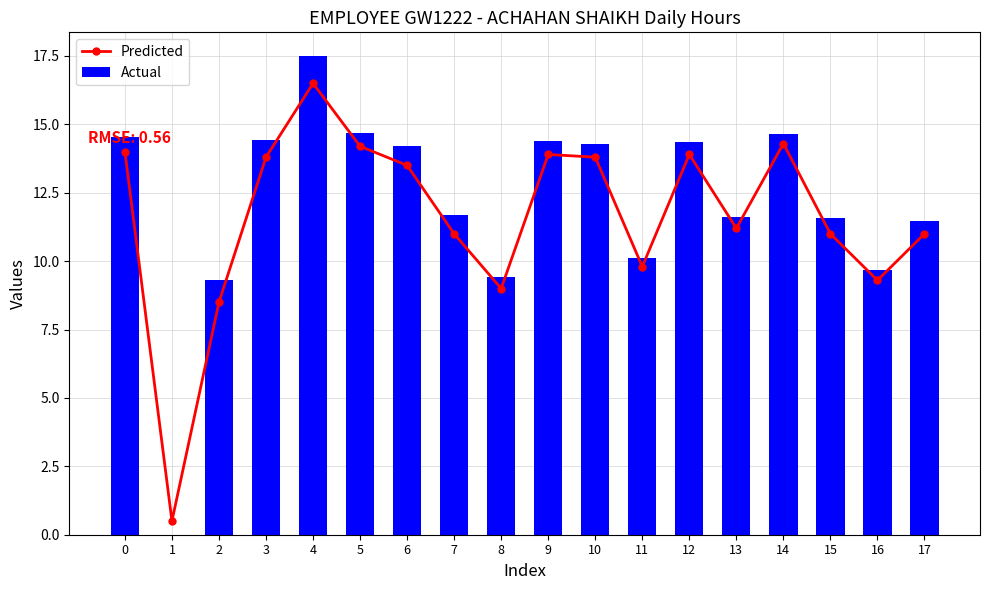

Are the bars grouped side by side (vs. stacked)?

Yes